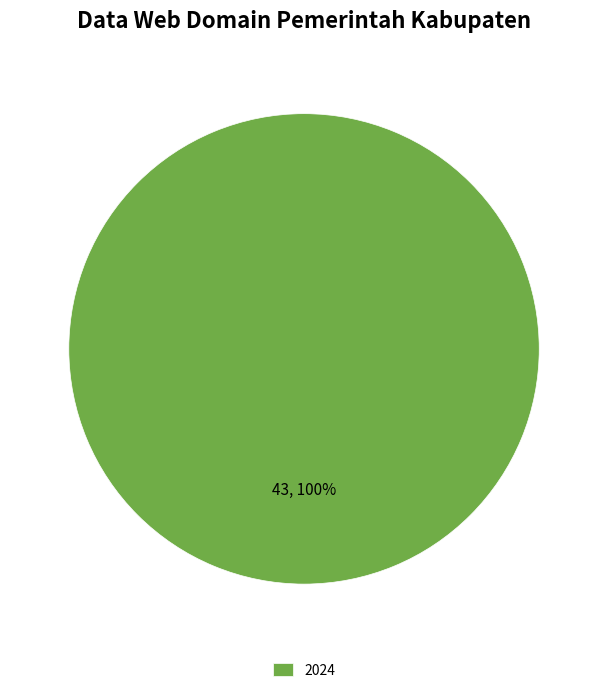

True or false: 2024 accounts for 100% of the total.

True